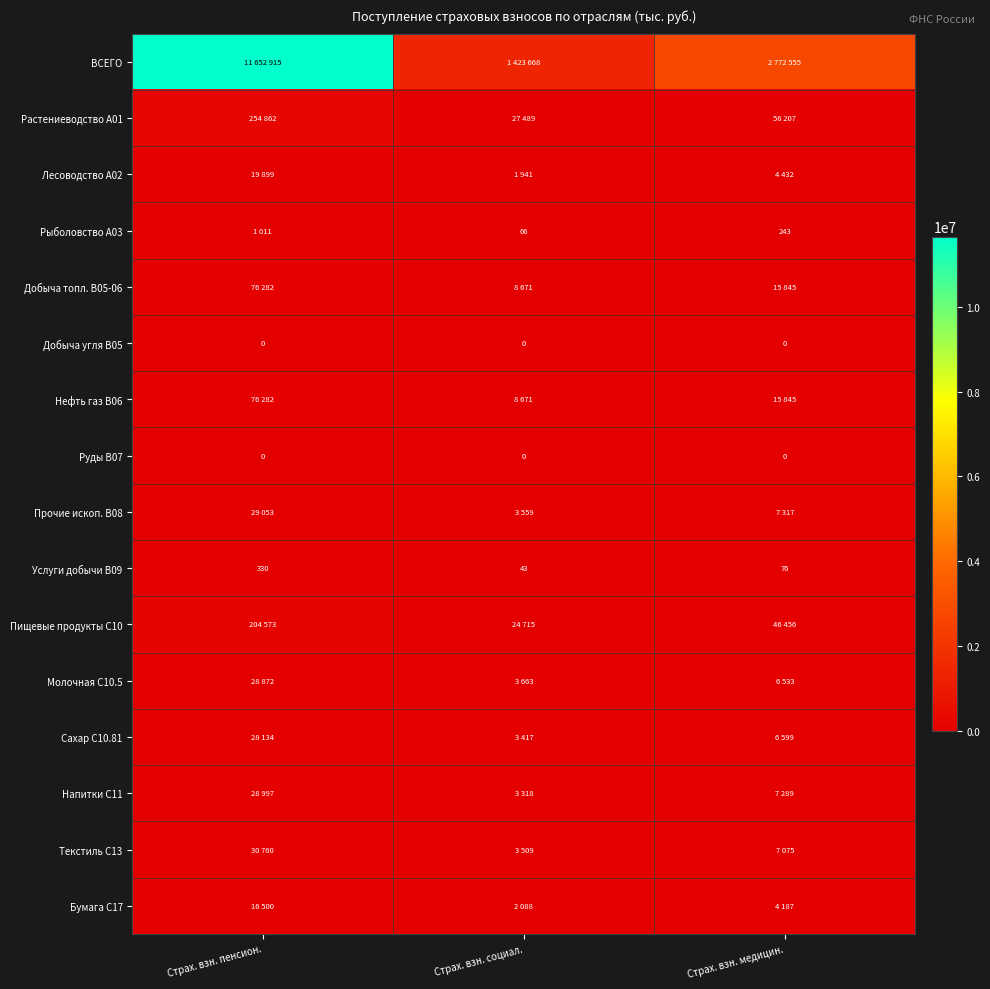

Rank the categories by Услуги добычи B09 value from highest to lowest.

Страх. взн. пенсион., Страх. взн. медицин., Страх. взн. социал.